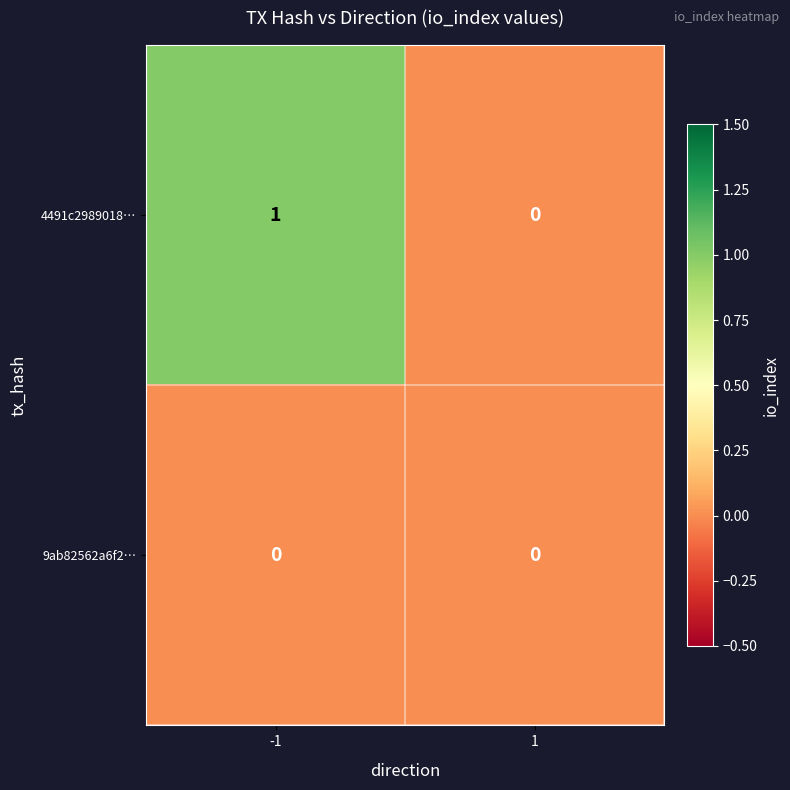

True or false: 4491c2989018… has a value of 0 at 1.

True